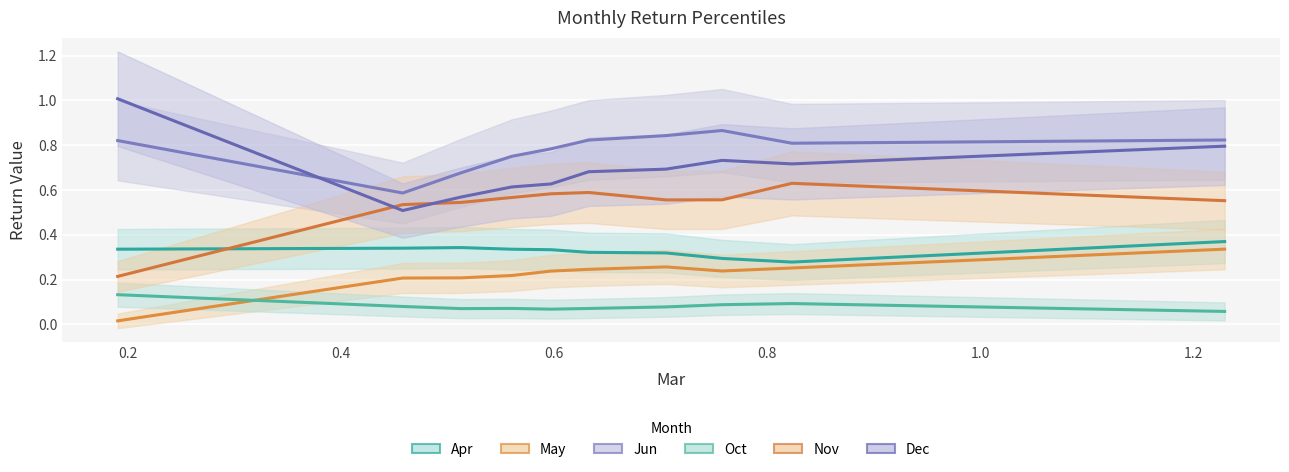

Which series has the largest range (max minus min)?

Dec